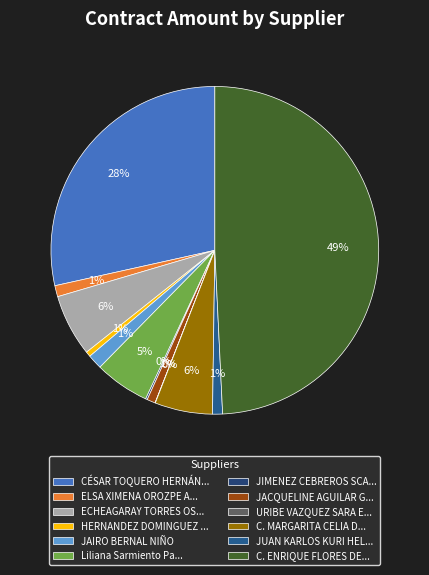

How many slices are in this pie chart?

12